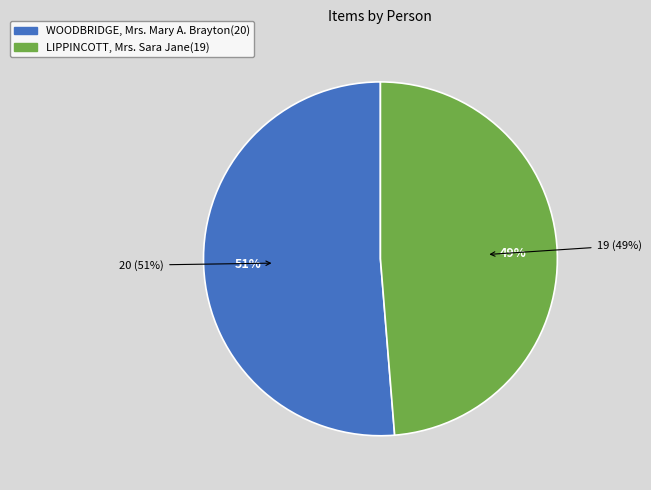

Count the number of slices in the pie.

2